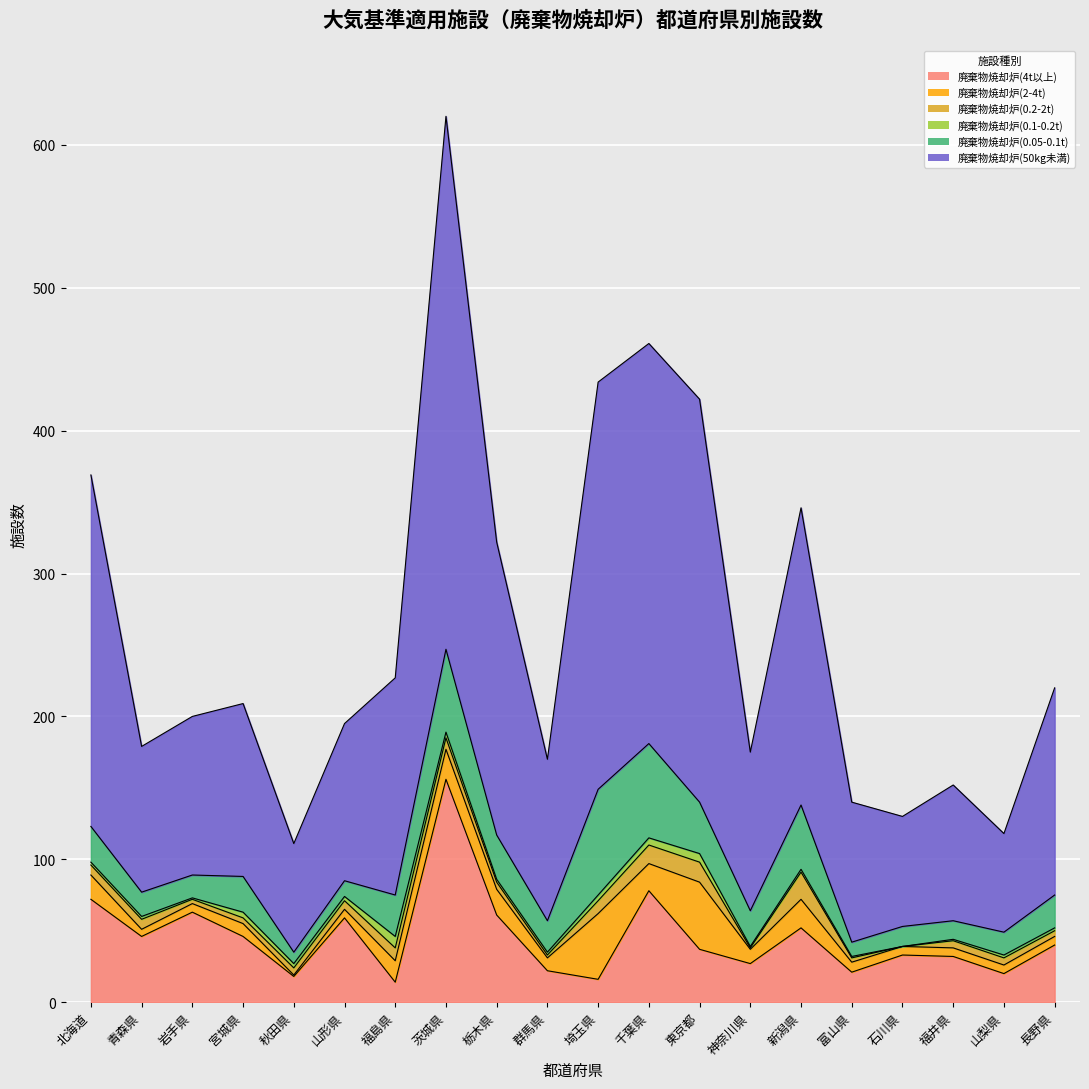

List the labels in order of 廃棄物焼却炉(50kg未満) value, largest first.

茨城県, 埼玉県, 東京都, 千葉県, 北海道, 新潟県, 栃木県, 福島県, 長野県, 宮城県, 群馬県, 岩手県, 神奈川県, 山形県, 青森県, 富山県, 福井県, 石川県, 秋田県, 山梨県